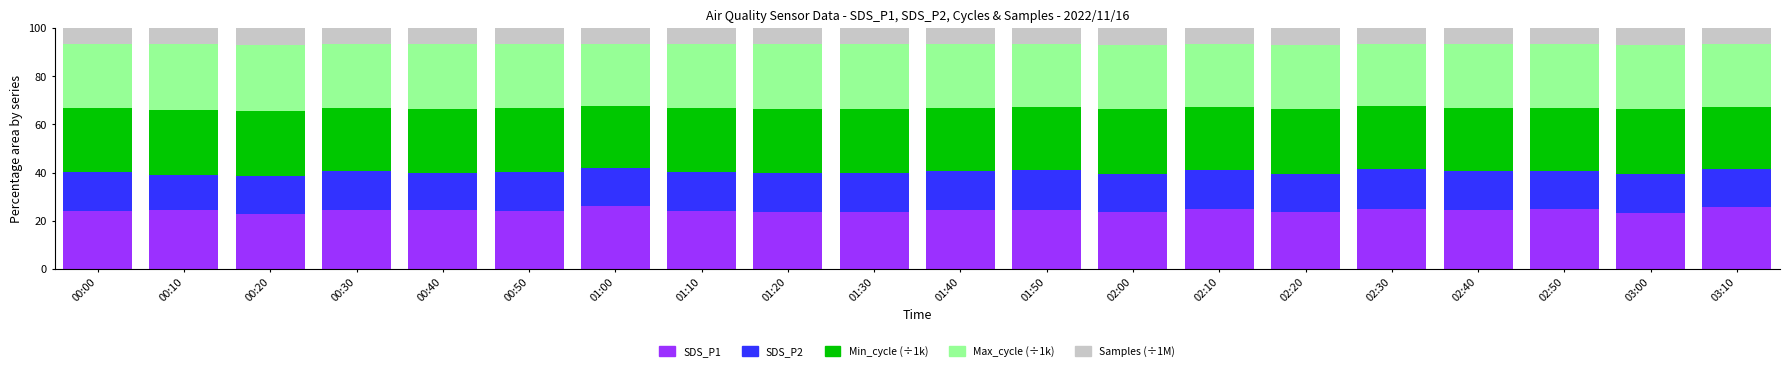

How many distinct data groups are displayed?

5